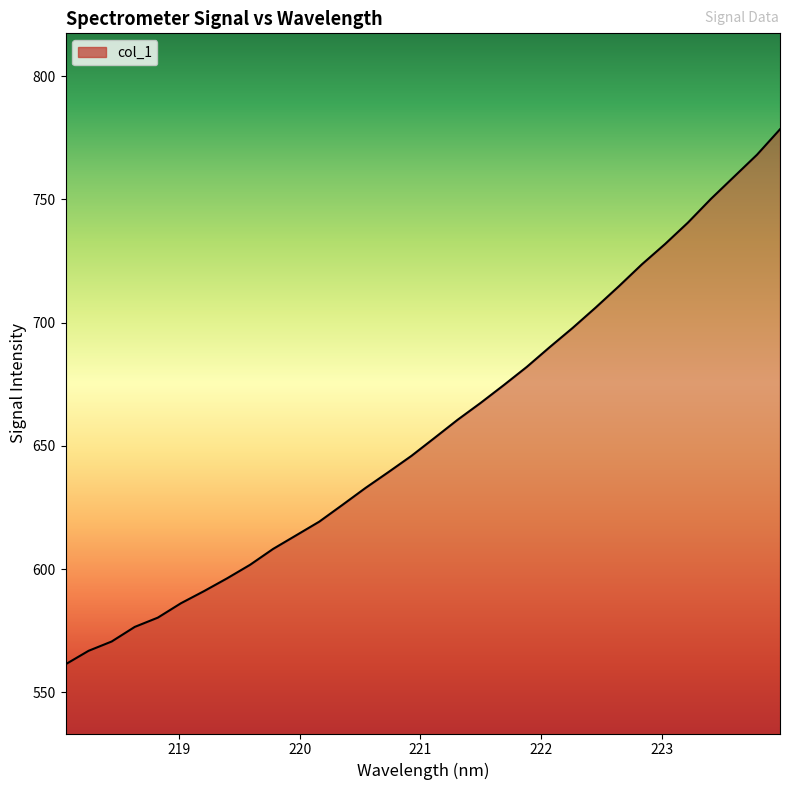

What is the minimum value shown in the chart?

561.4